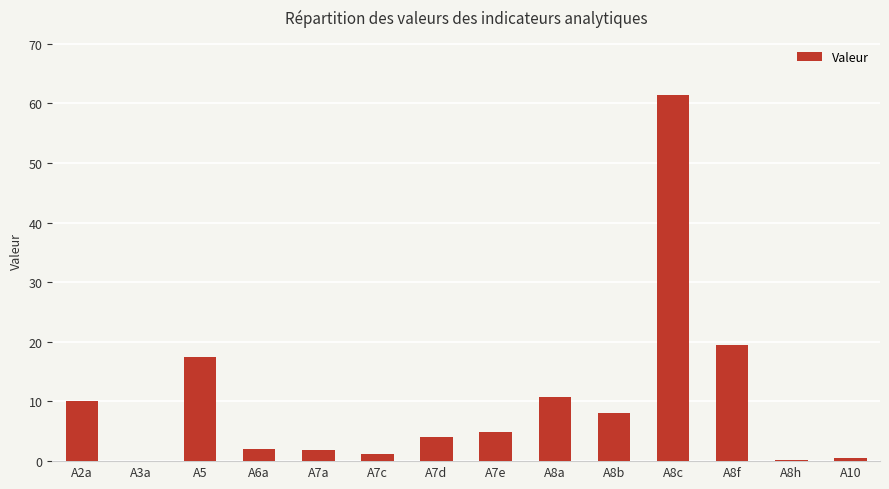

Approximately how many times larger is the value at A7e compared to A8a?

0.5